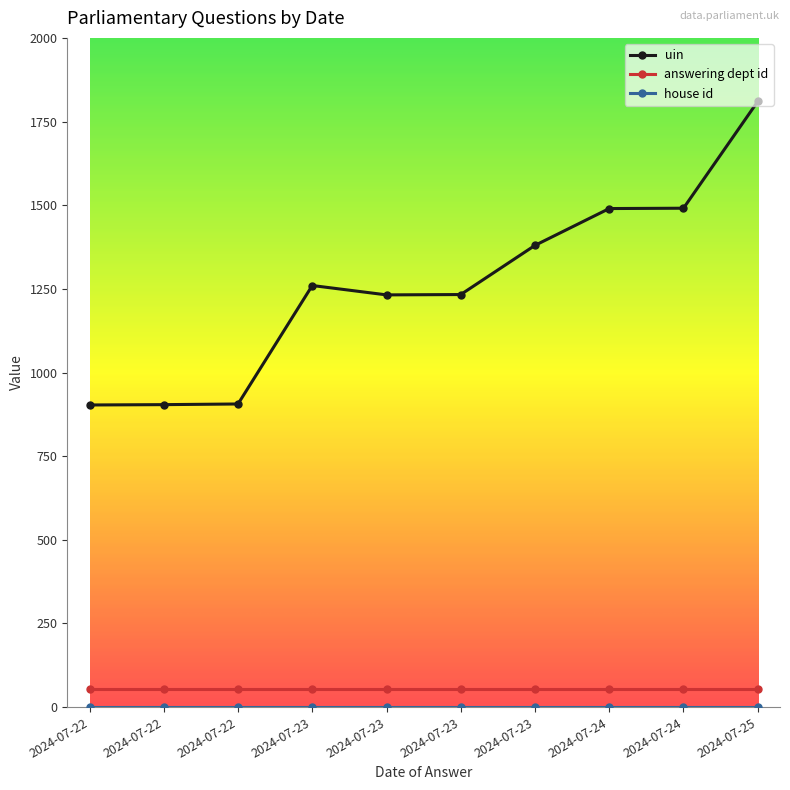

Does the chart have visible grid lines?

No